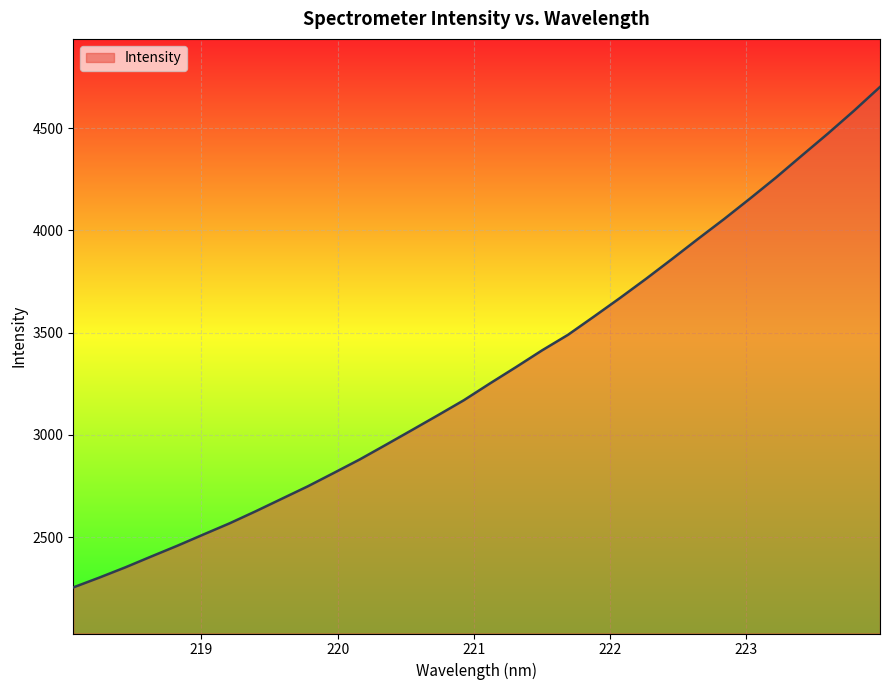

What is the sum of all values?

105746.3